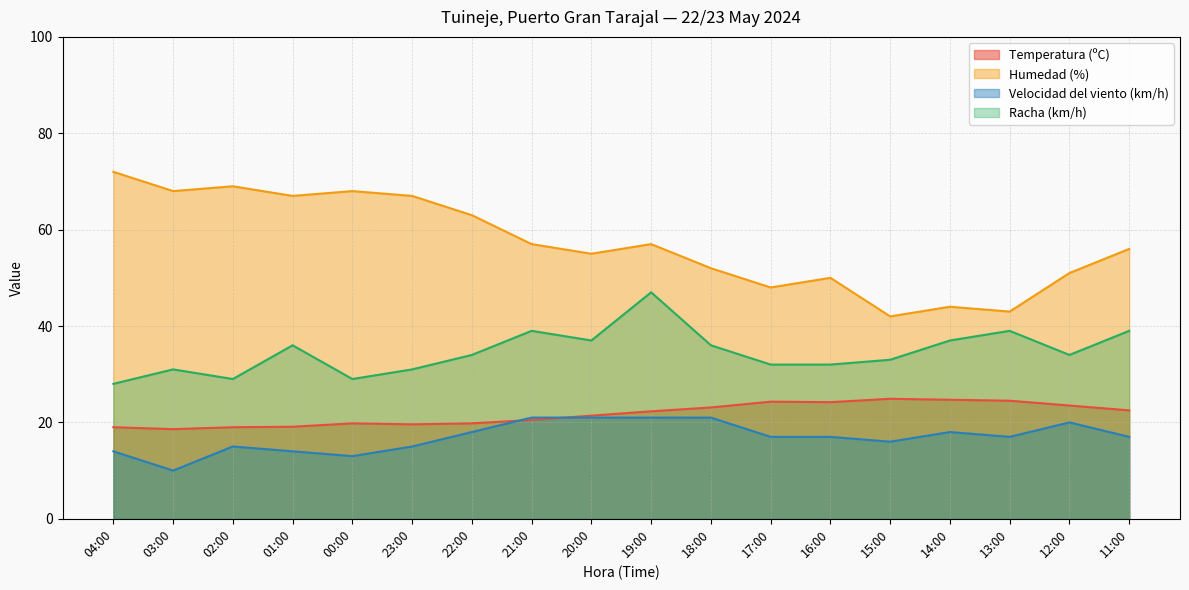

What is the difference between the second highest and minimum values in the Temperatura (ºC) series?

6.1